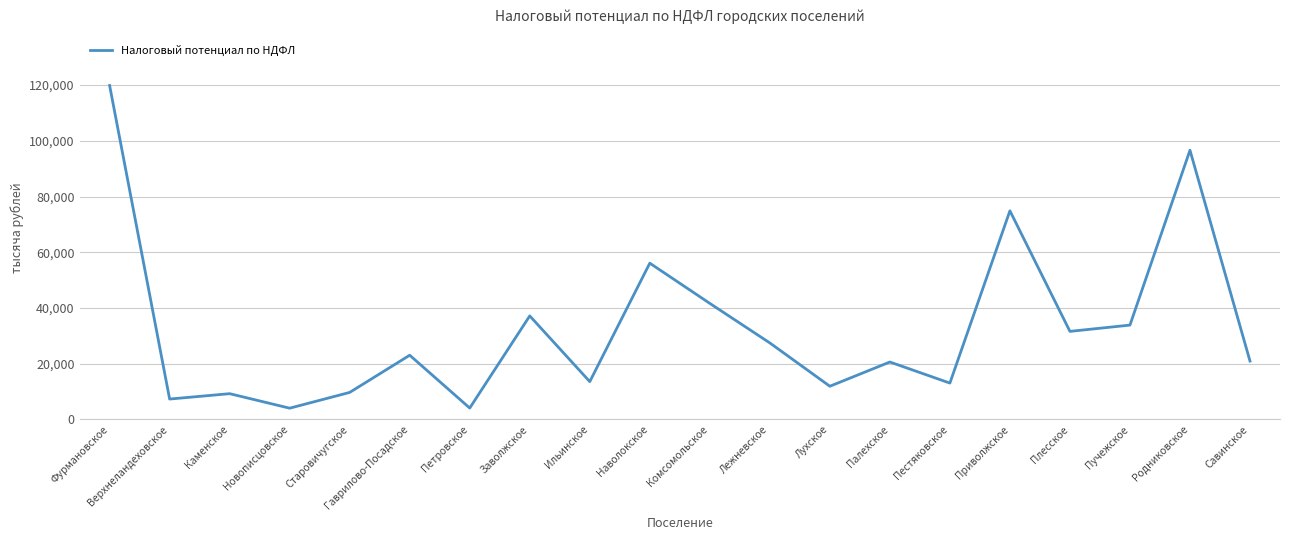

Where is the first local minimum?

Верхнеландеховское